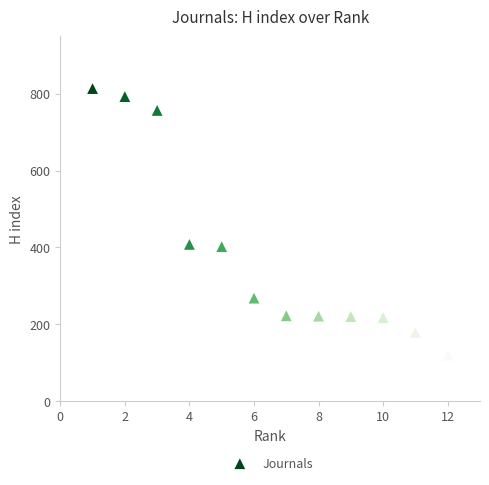

What is the range of Y values (max minus min)?

695